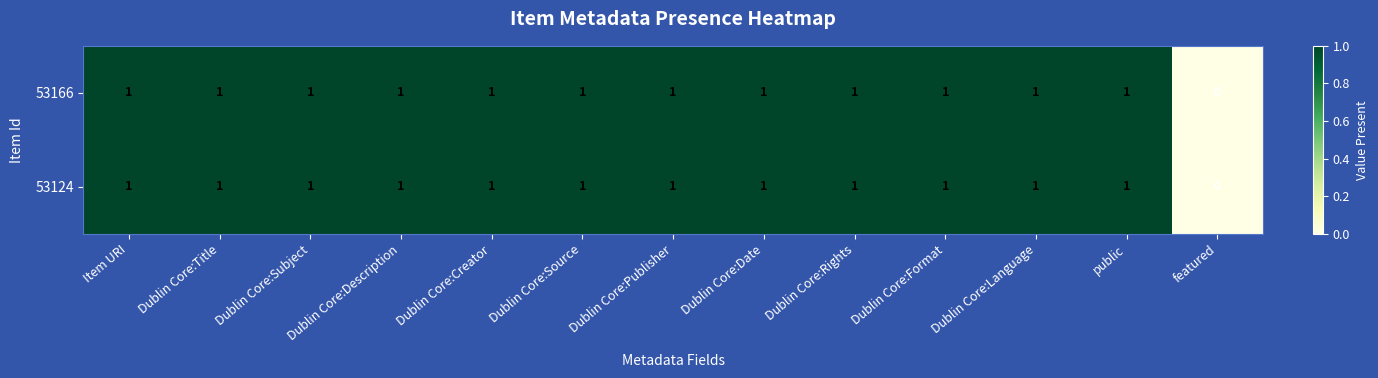

Which label corresponds to the smallest value in the chart?

featured